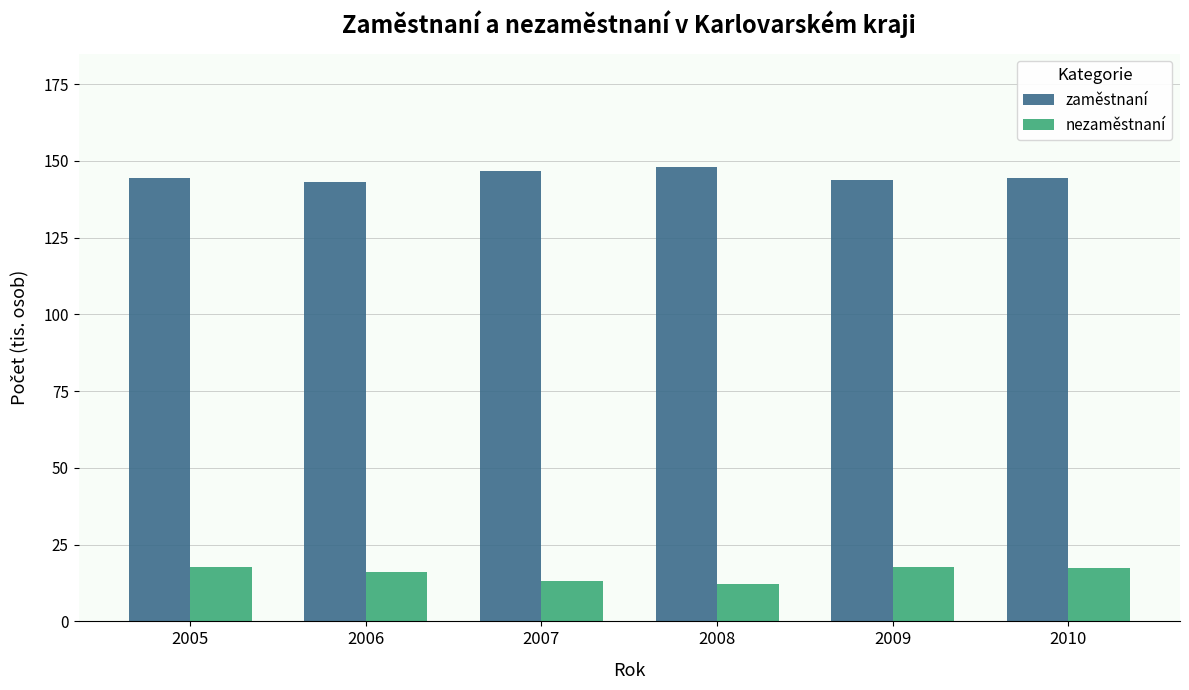

What is the difference between the zaměstnaní values at 2006 and 2009?

0.9